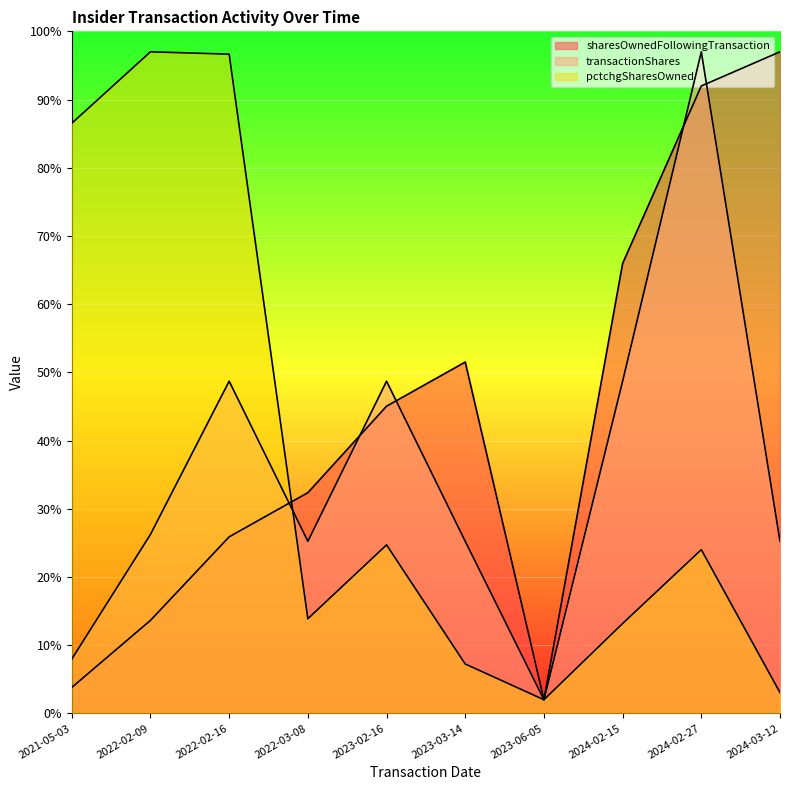

Where is the first local minimum for transactionShares?

2022-03-08